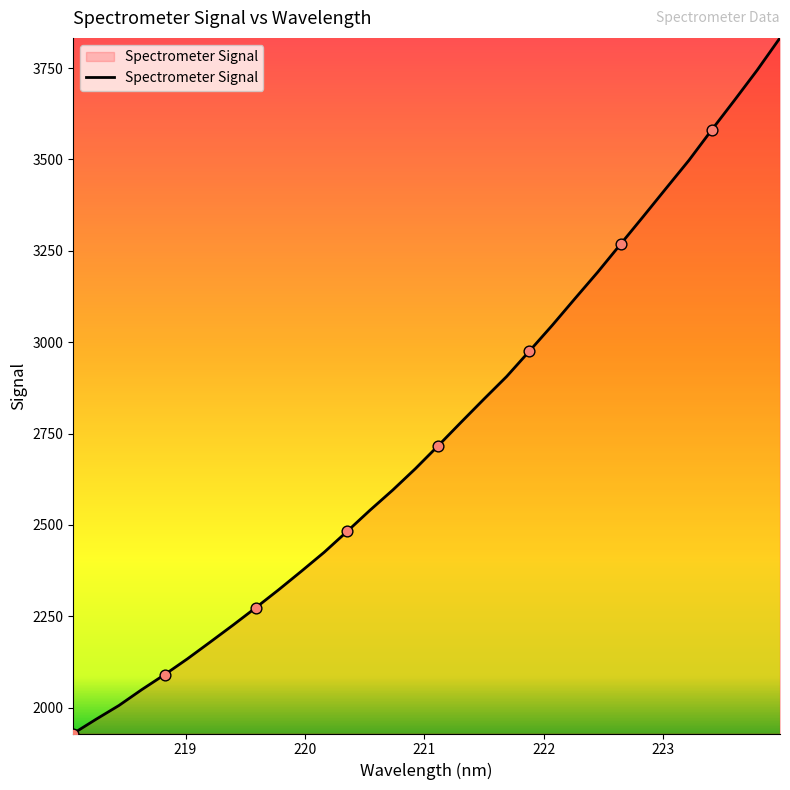

What is the minimum value shown in the chart?

1929.2